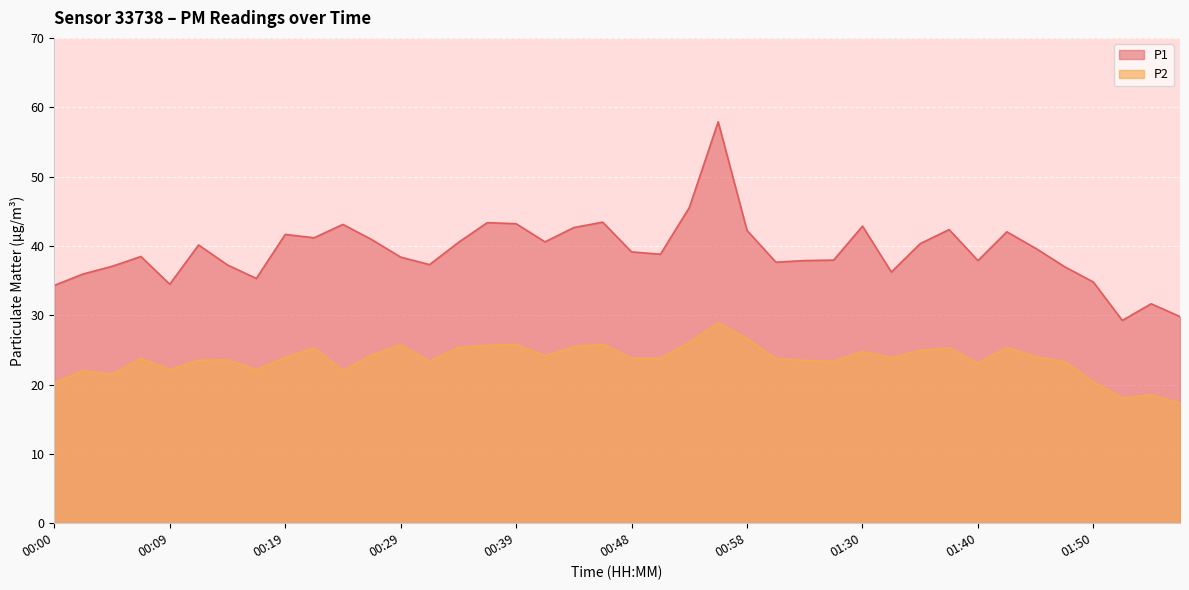

Between 00:41 and 01:53, which series saw the biggest shift?

P1